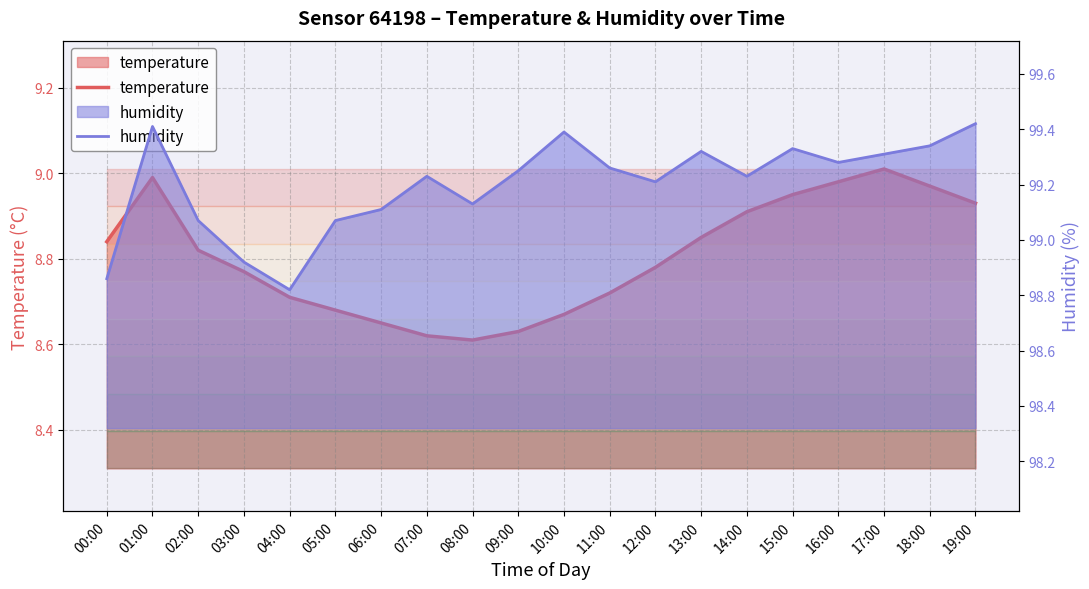

Which category has the lowest value across all series?

08:00